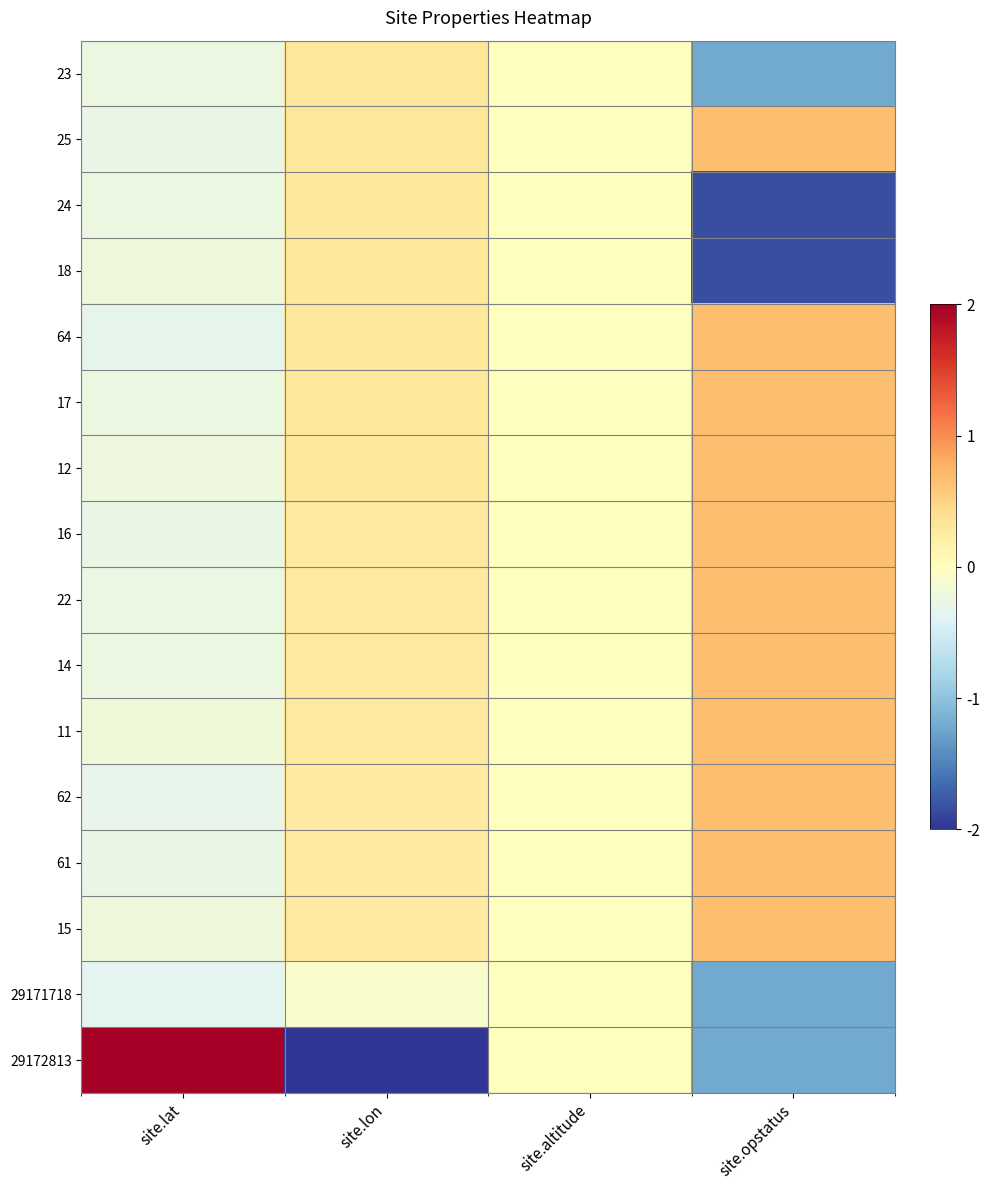

At site.lon, list the series in order from smallest to largest.

29172813, 29171718, 15, 61, 62, 11, 14, 22, 16, 12, 17, 64, 18, 24, 25, 23